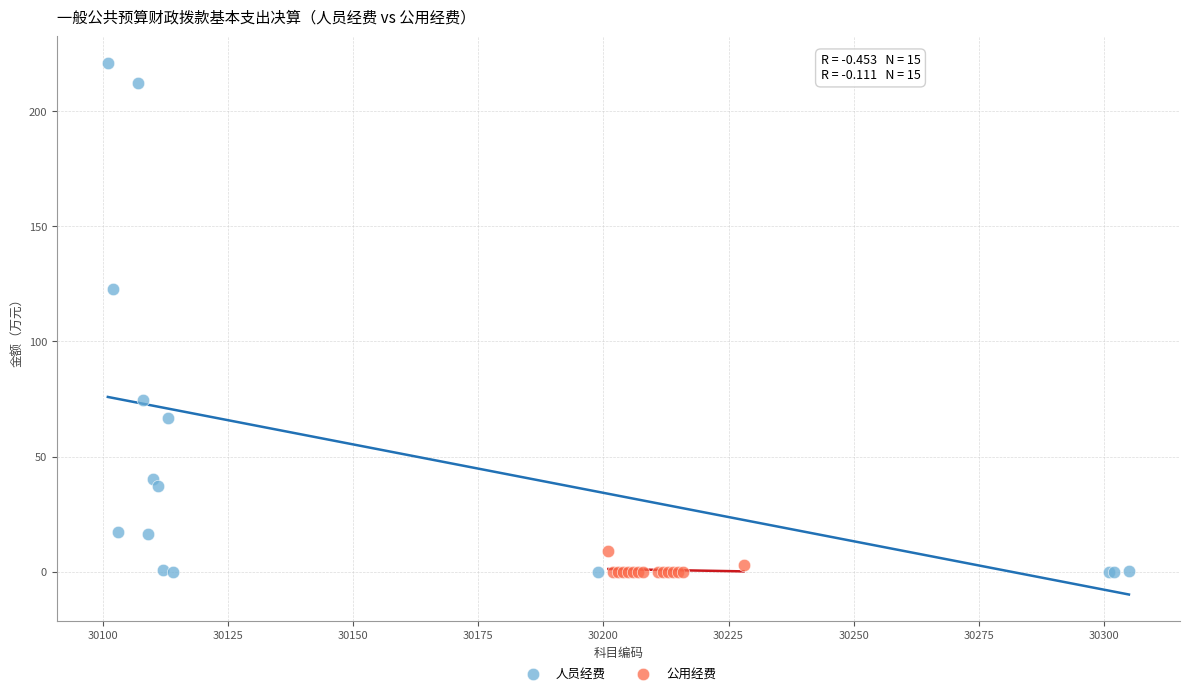

Which series has the widest spread of Y values?

人员经费